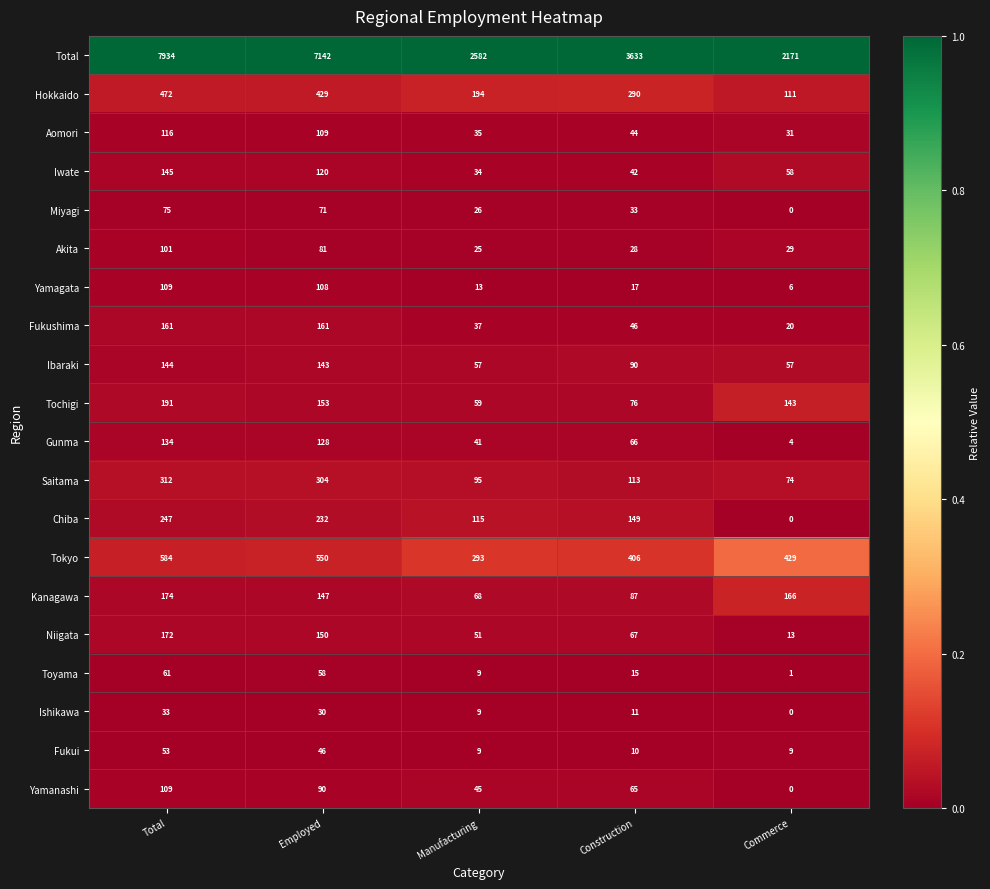

Read the Ishikawa value at Total.

33